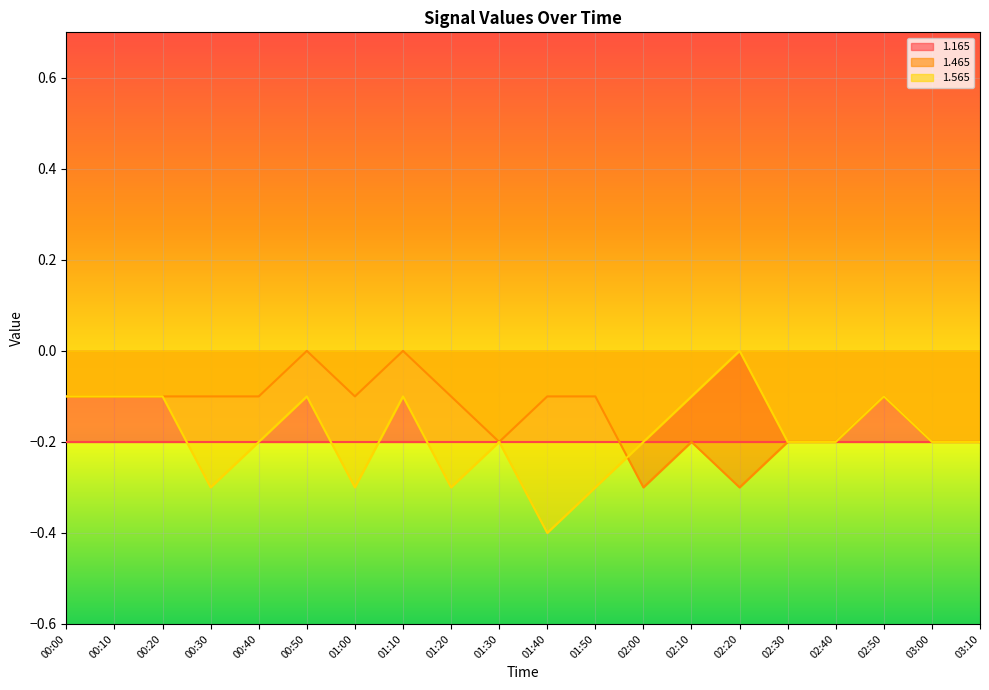

The value of 1.465 at 01:00 is -0.1. True or false?

True